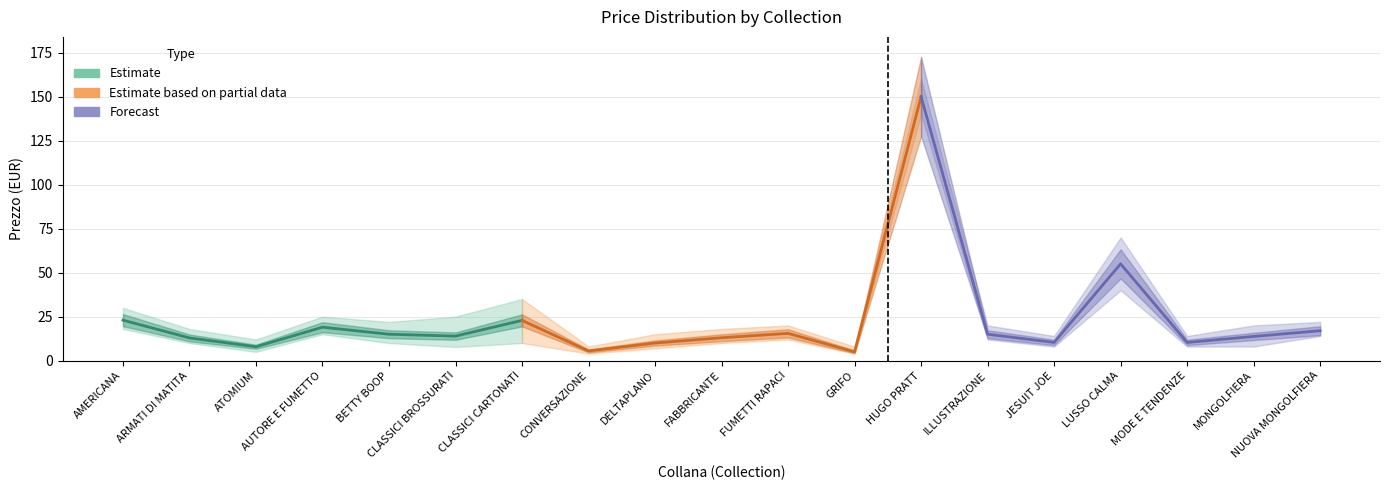

How many distinct data groups are displayed?

3